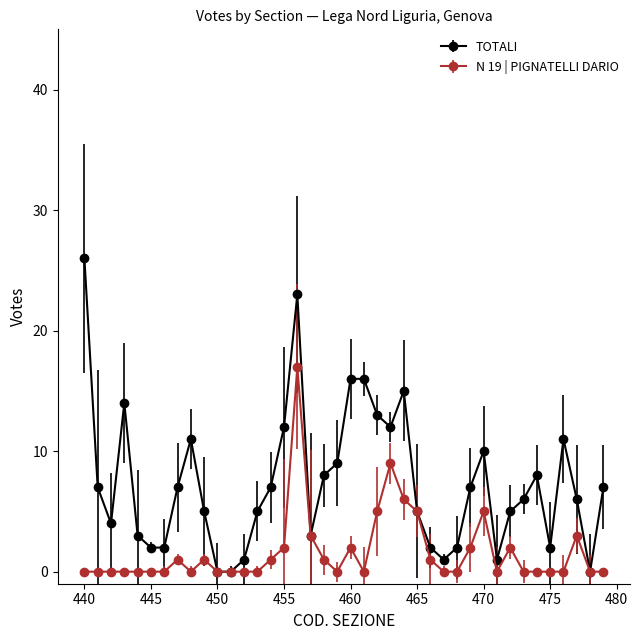

Which series has the largest range (max minus min)?

TOTALI